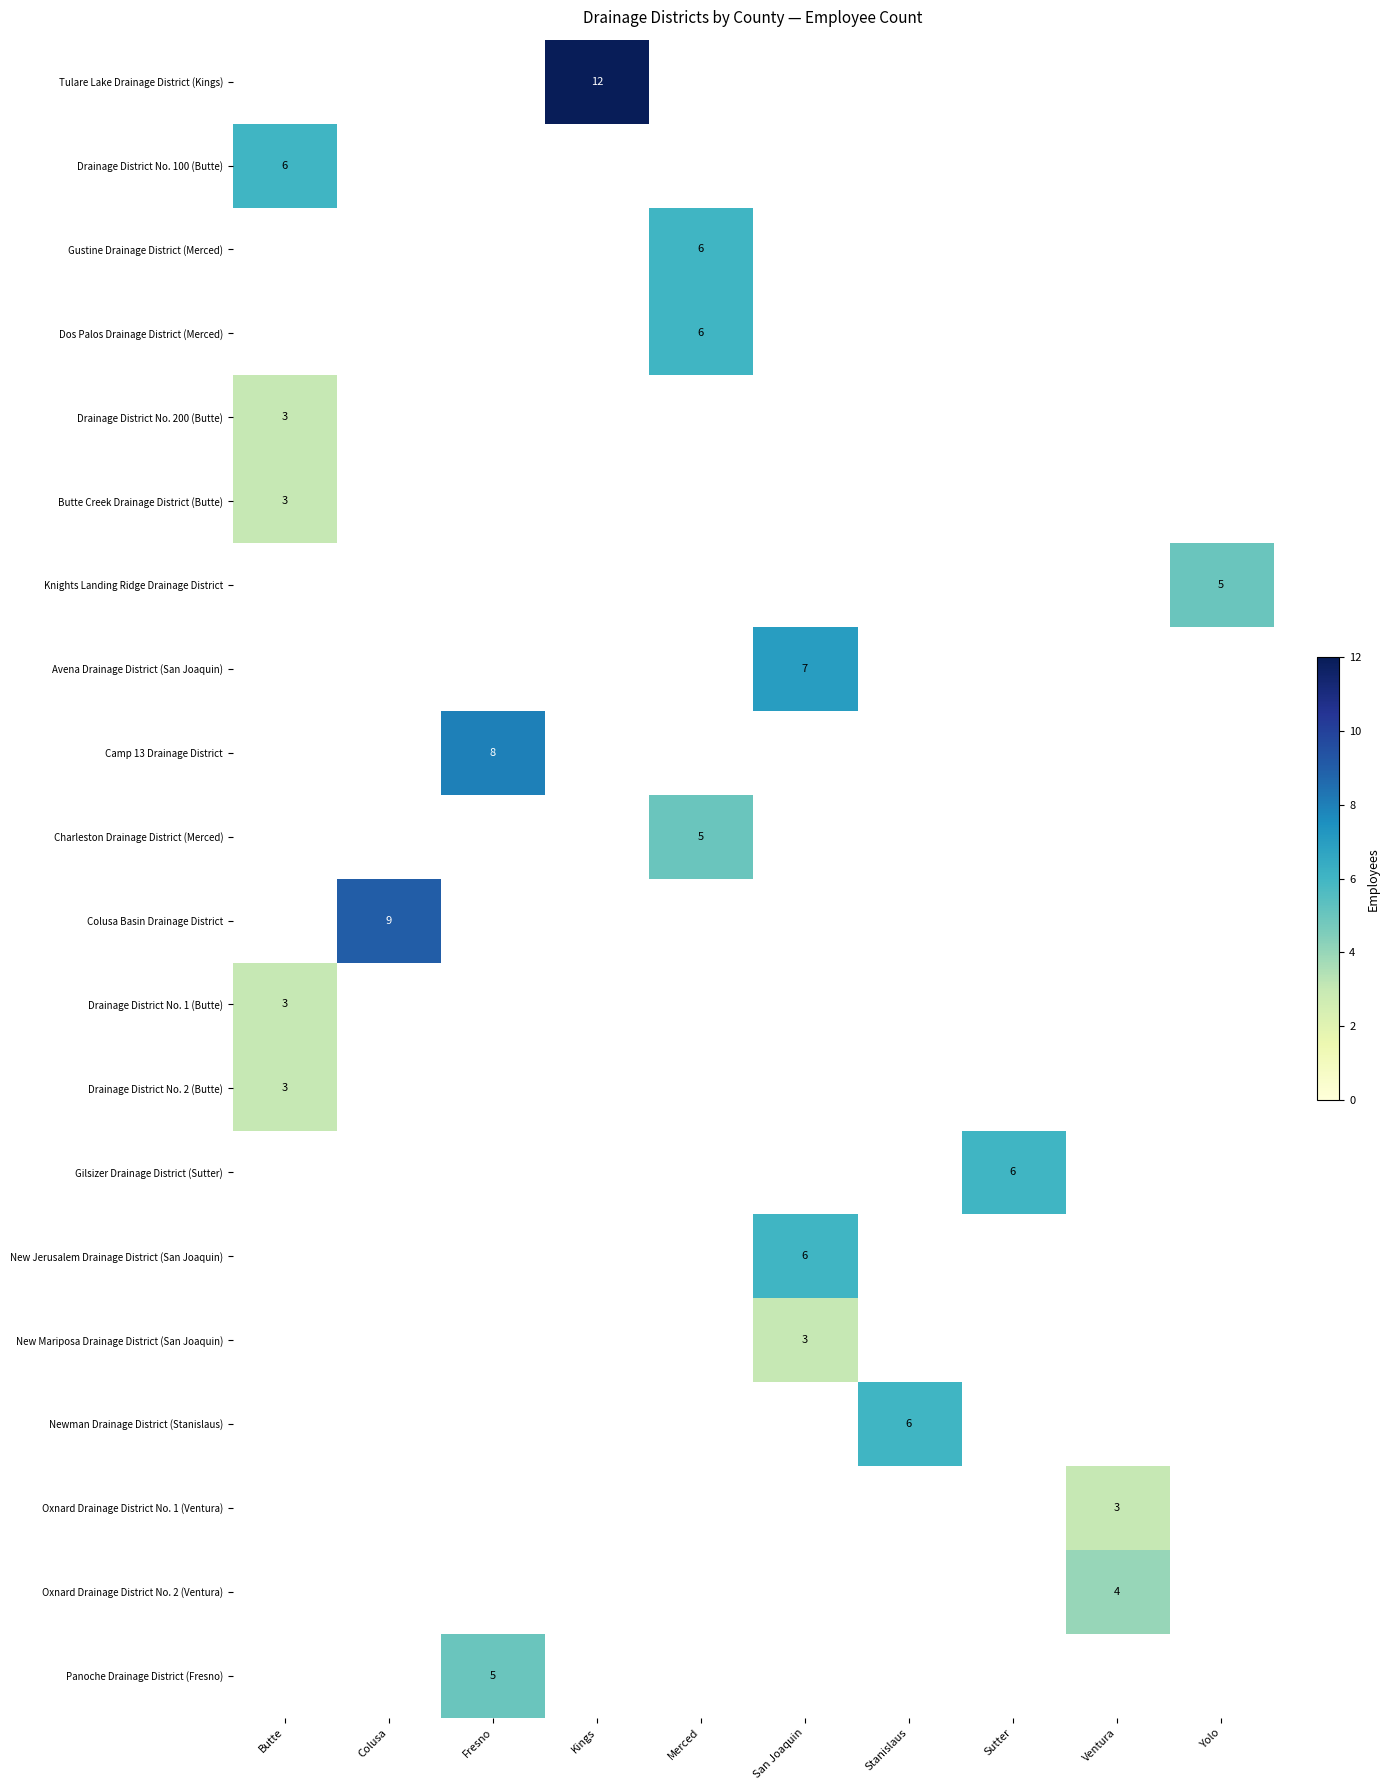

Which has a higher value, Colusa or Fresno?

Fresno